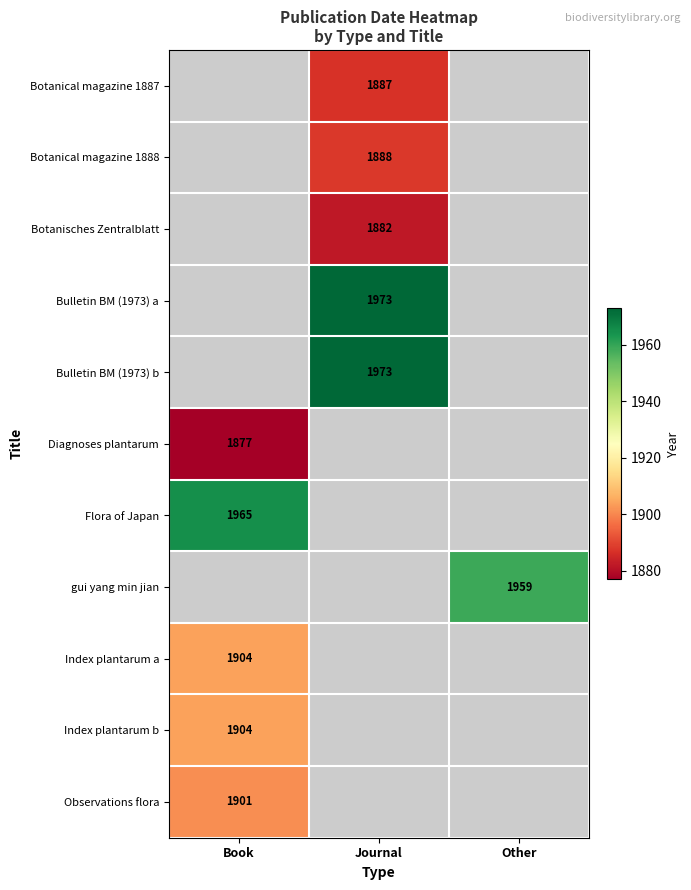

True or false: Observations flora has a value of 1901 at Book.

True